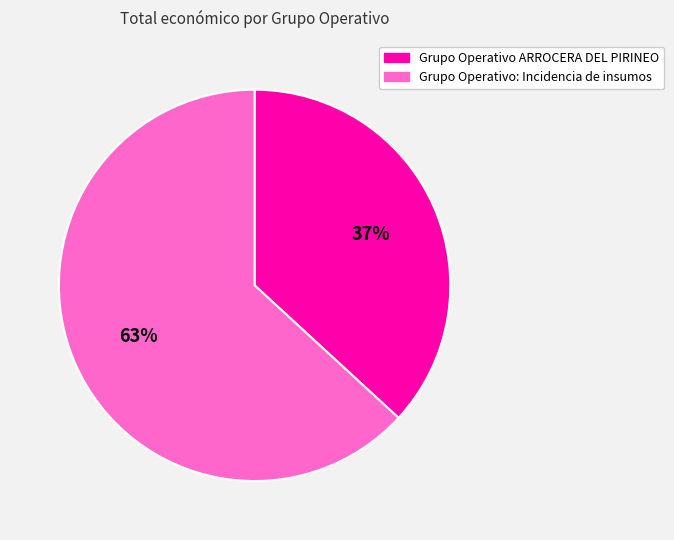

How many segments does this pie chart have?

2